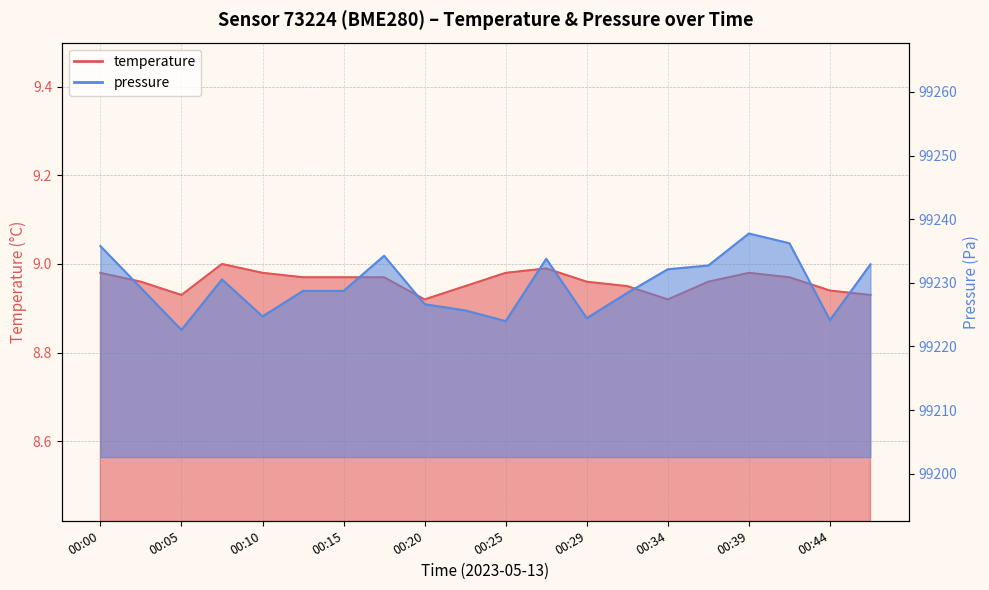

What is the greatest value displayed?

99237.8